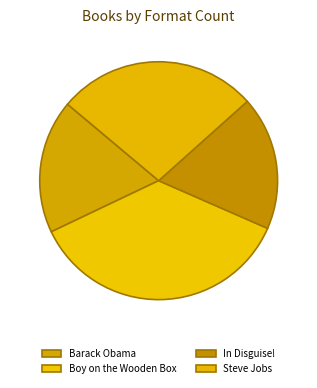

Count the number of slices in the pie.

4